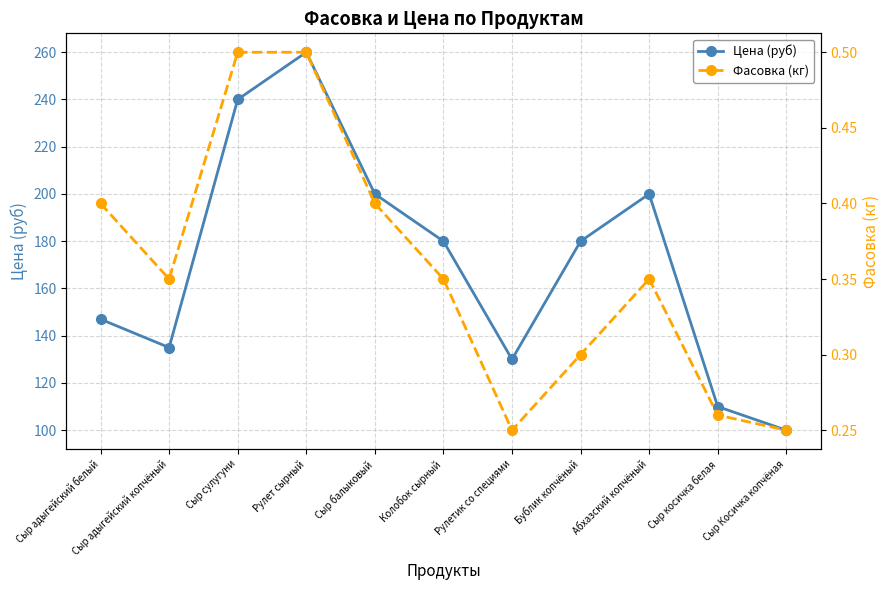

What are all the series names shown in the legend?

Цена (руб), Фасовка (кг)